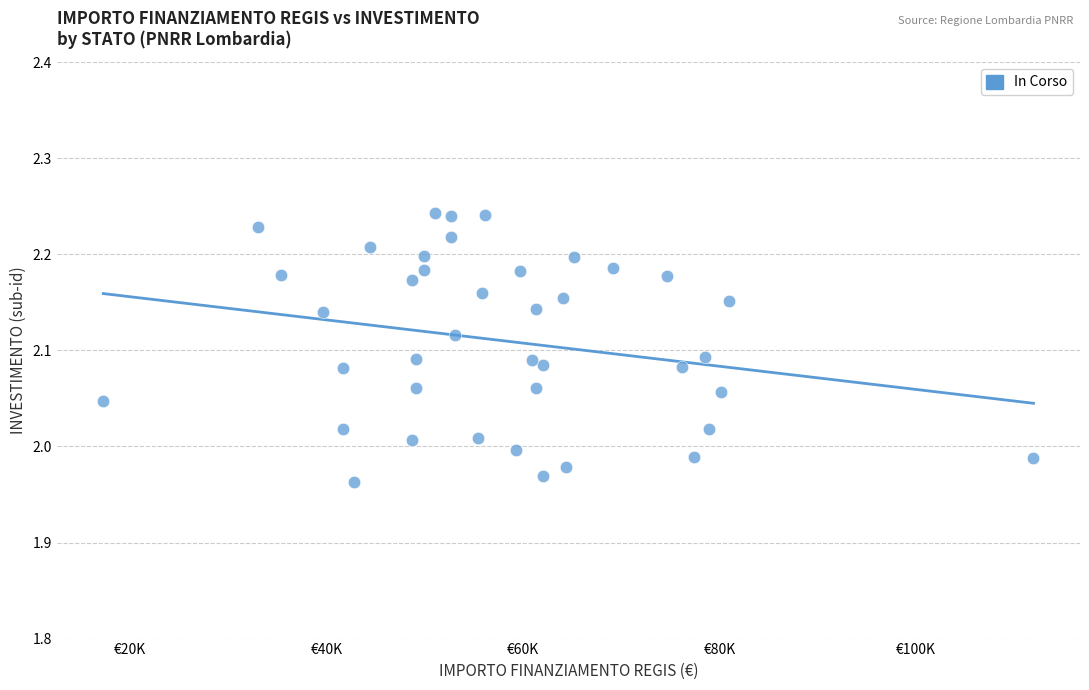

What is the range of X values (max minus min)?

94665.7